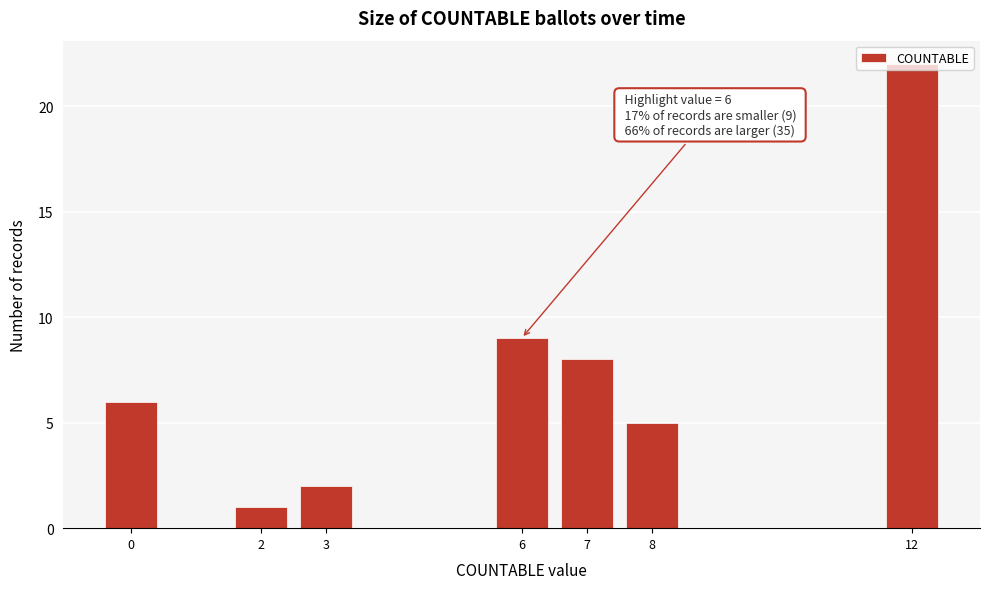

What is the ratio of the value at 8 to the value at 2?

5.0